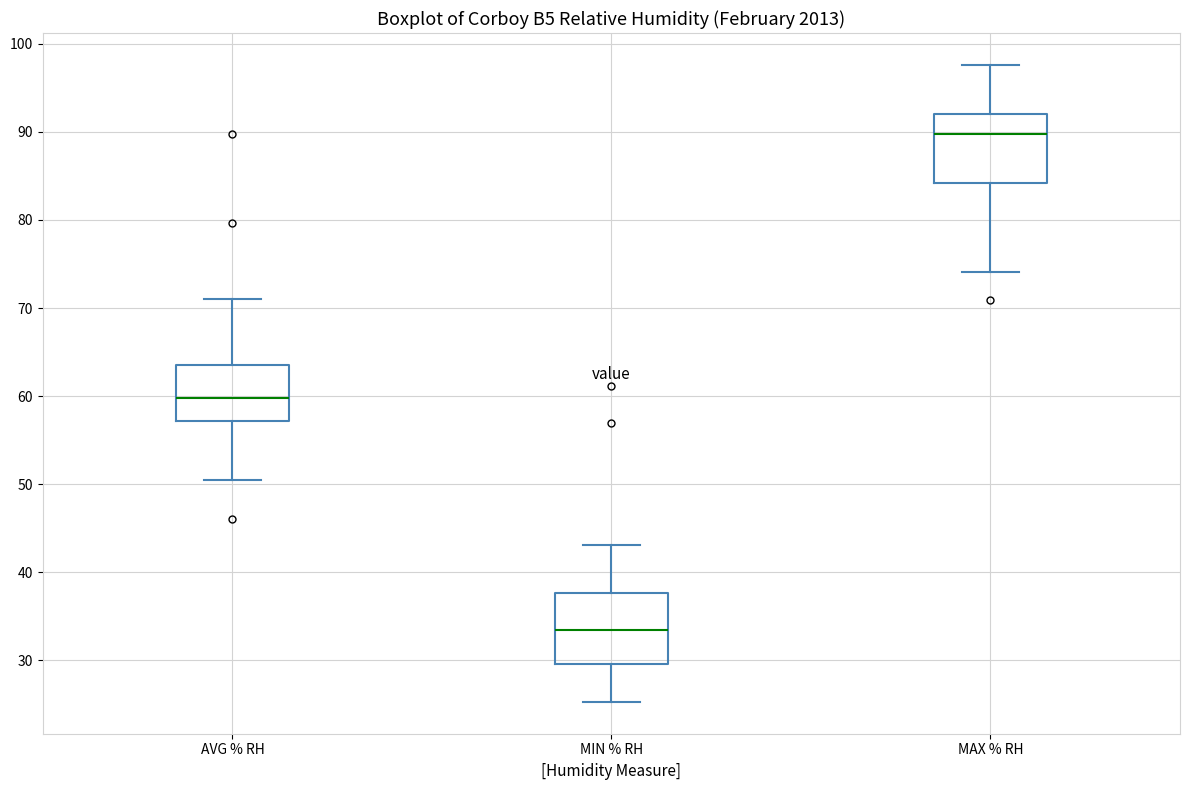

Reading left to right, transcribe this box plot: for each box, give where its median line is, the range the box spans, and where its two whiskers end, as read against the y-axis. The values are not printed on the chart, so give them approximately, as read against the axis.

AVG % RH: median 60, box 57 to 64, whiskers 51 to 71
MIN % RH: median 34, box 30 to 38, whiskers 25 to 43
MAX % RH: median 90, box 84 to 92, whiskers 74 to 98